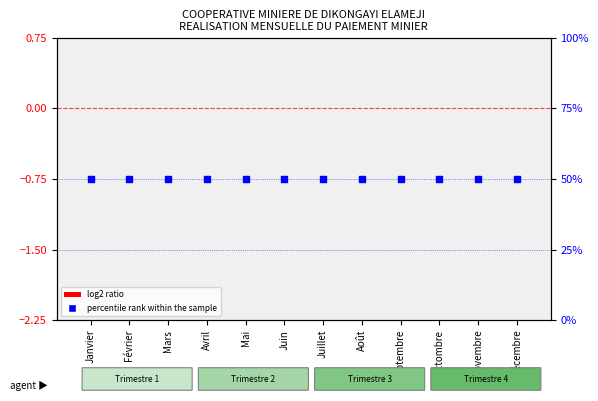

At how many categories does at least one series exceed 2?

12